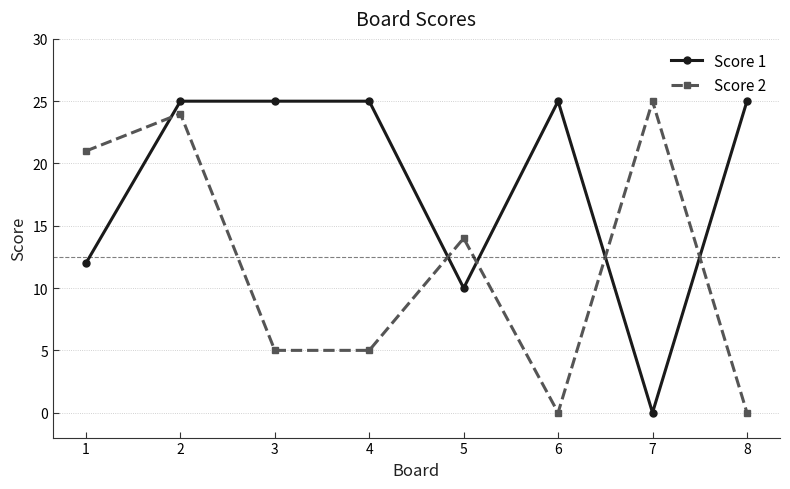

True or false: Score 1 has a value of 25 at 6.

True